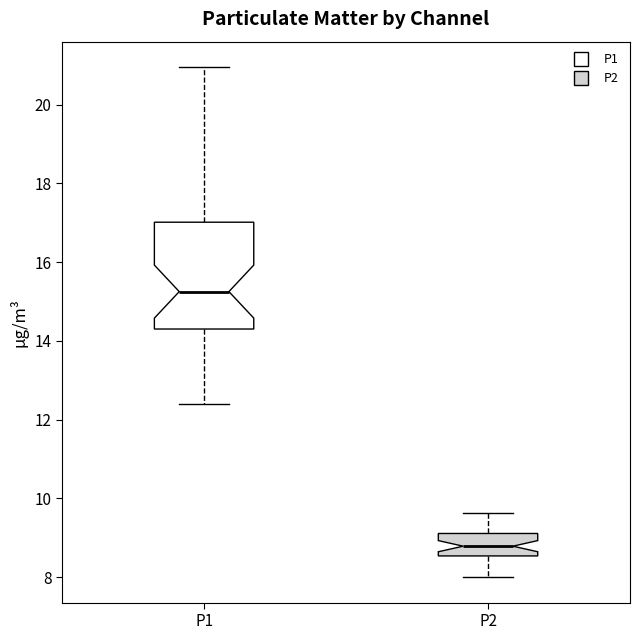

Where is the upper edge of the box for P1 on the y-axis? The values are not printed on the chart, so give them approximately, as read against the axis.

17.0